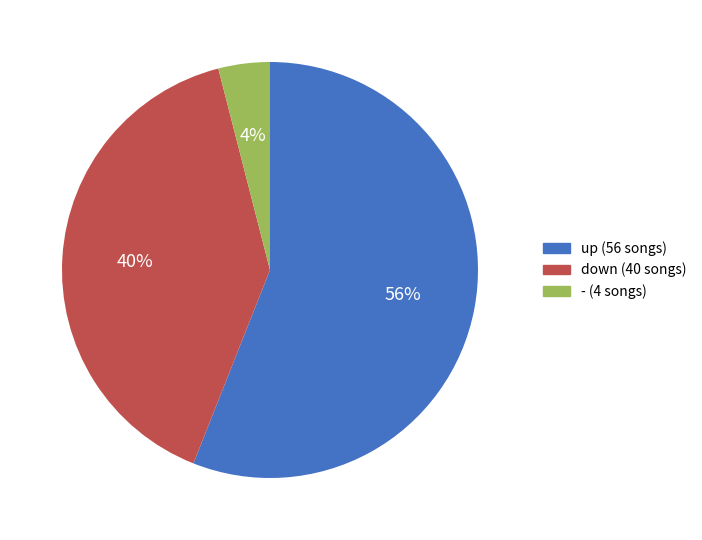

Is the sum of up and down greater than half?

Yes